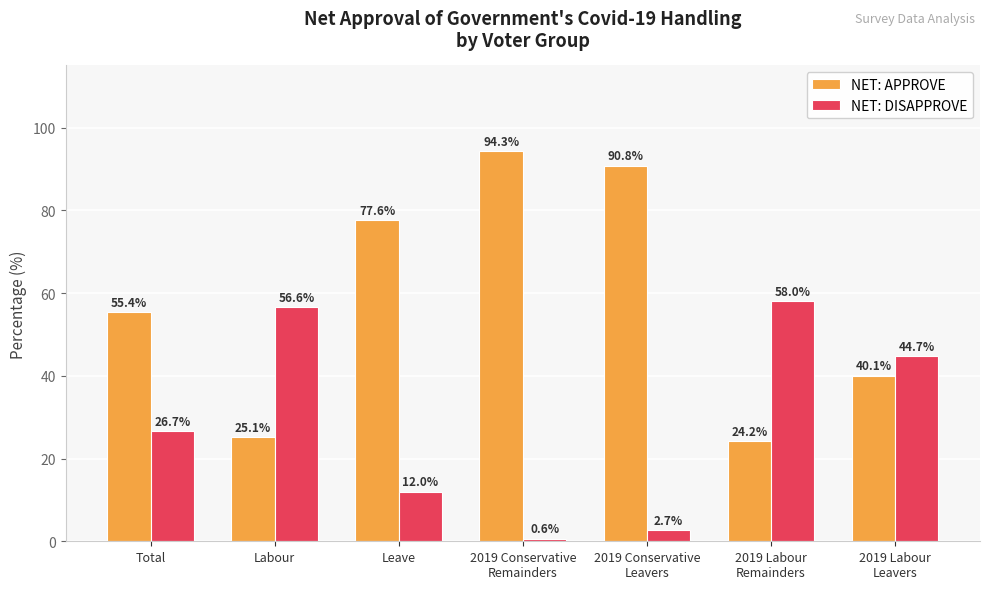

Is the value of NET: APPROVE at 2019 Labour
Remainders greater than the value of NET: DISAPPROVE at 2019 Labour
Remainders?

No